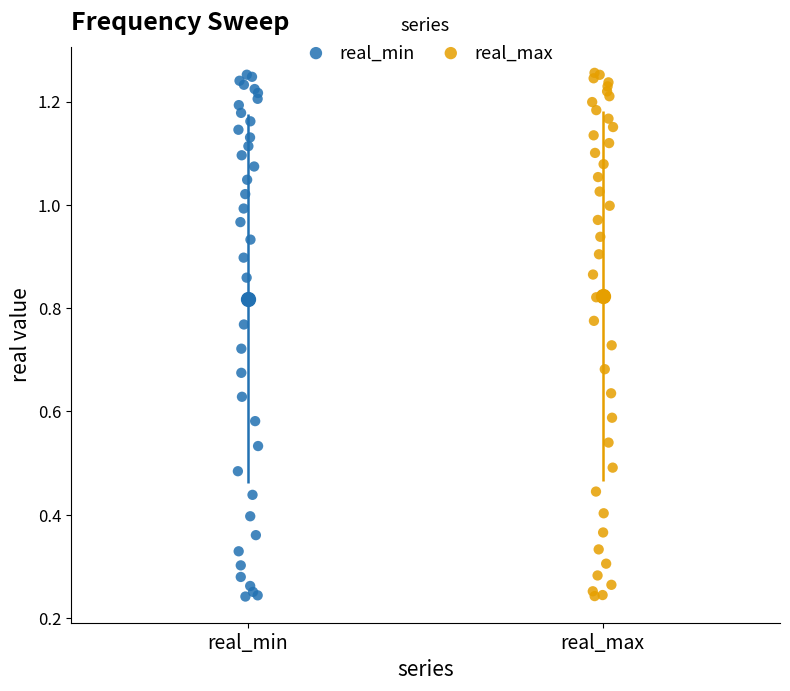

Which series has the widest spread of Y values?

real_max